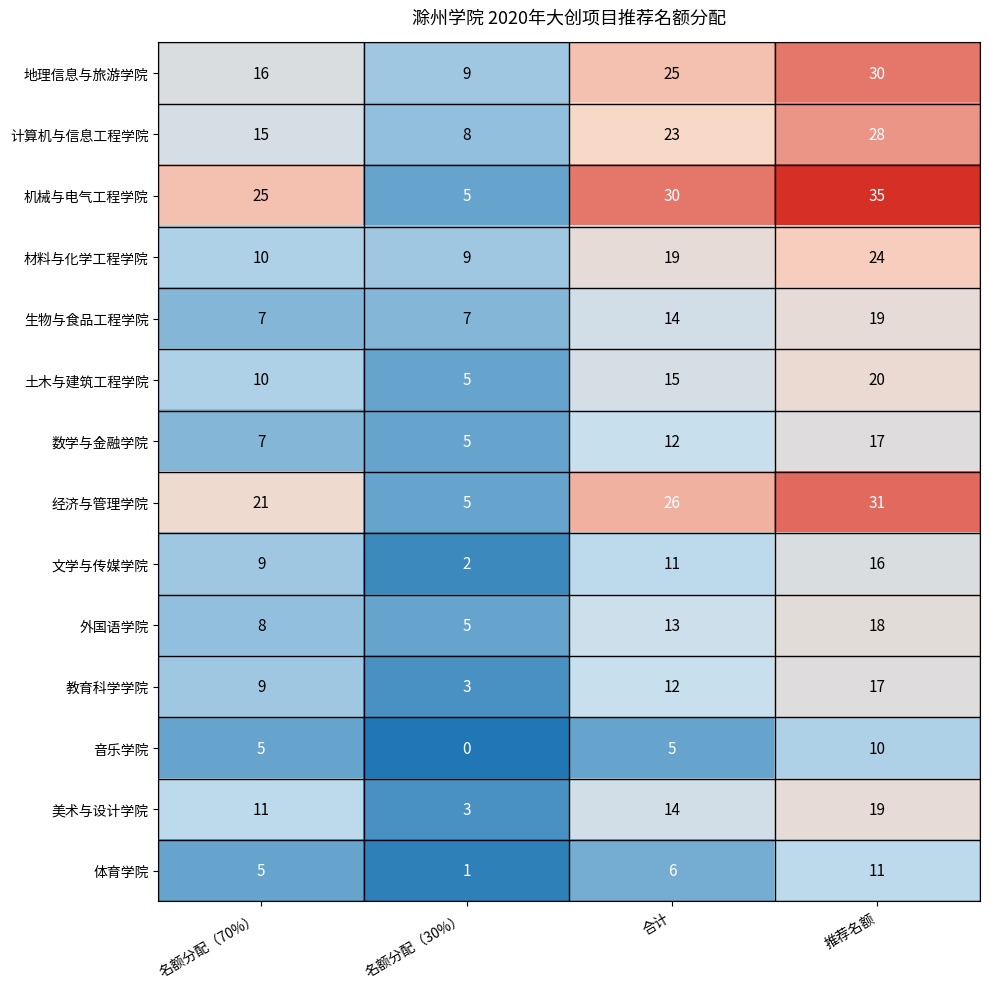

How many series are shown in this chart?

14